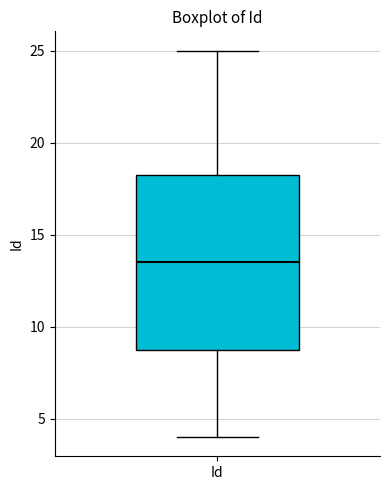

Where does the median line of the box for Id sit on the y-axis? The values are not printed on the chart, so give them approximately, as read against the axis.

13.5